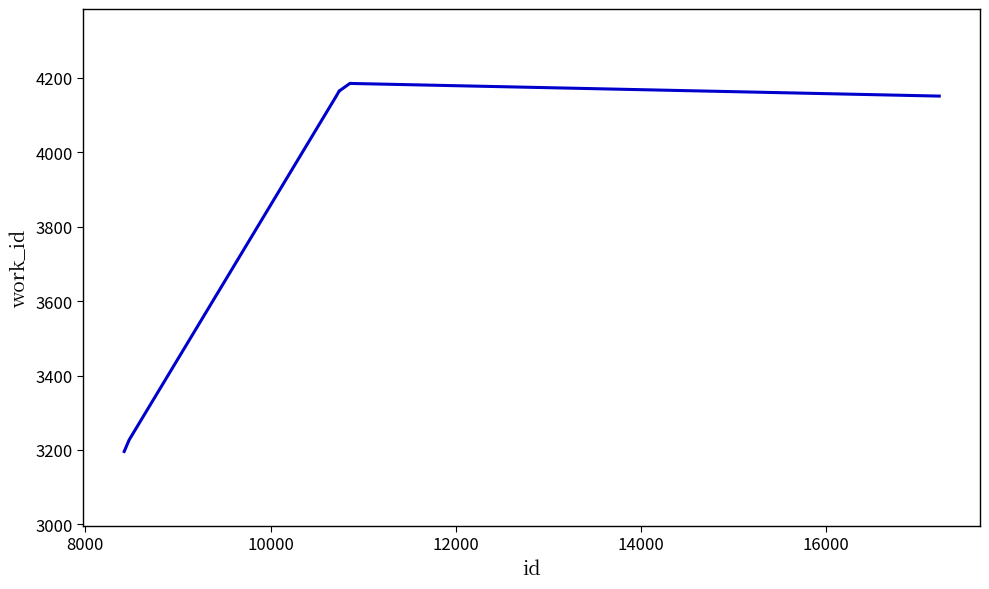

What is the difference between the maximum and minimum values?

989